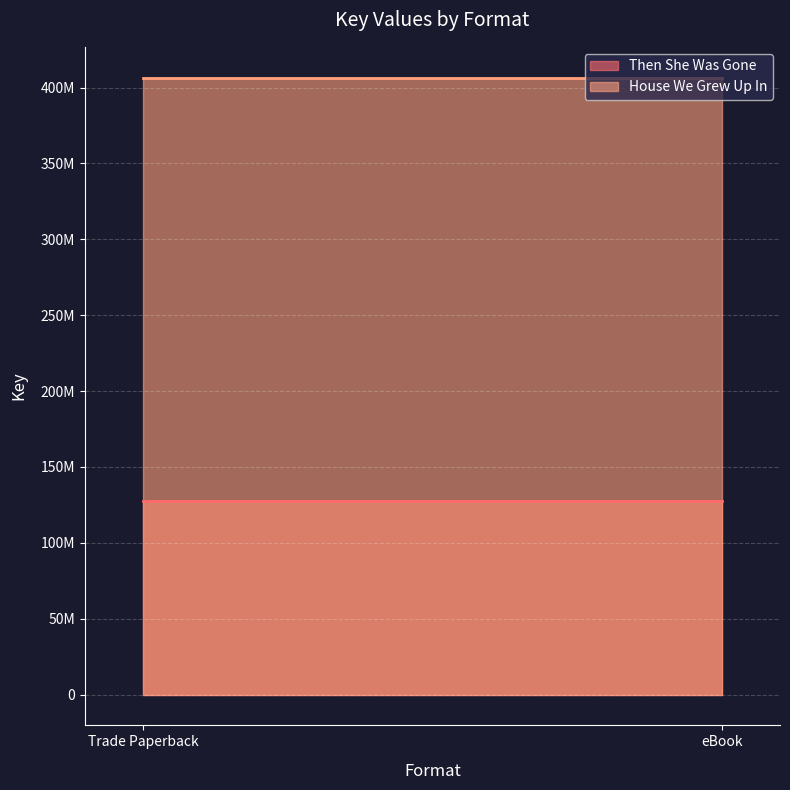

Which label corresponds to the smallest value in the chart?

Trade Paperback